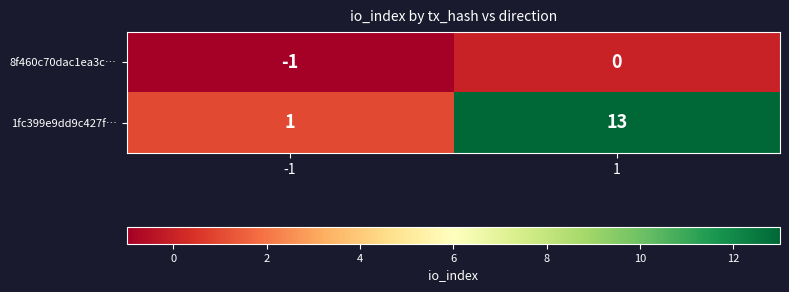

How many categories are shown in the chart?

2